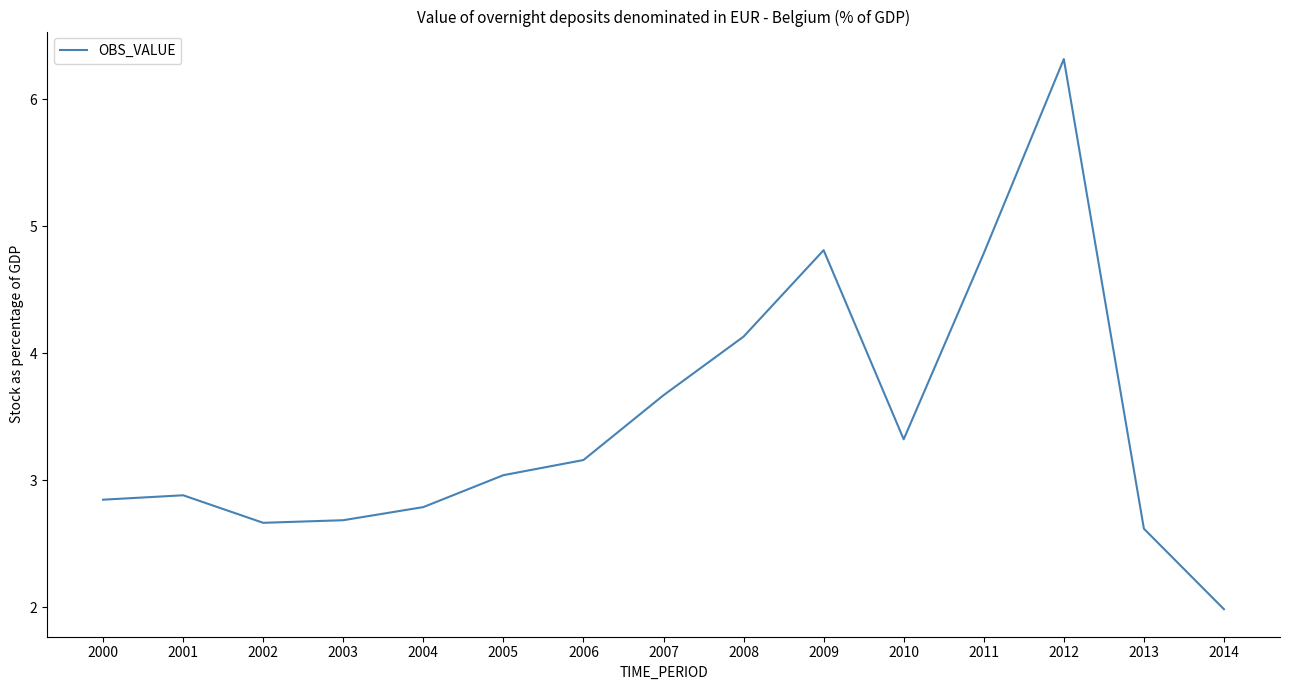

The chart shows a value of 4.8 at 2011. True or false?

True